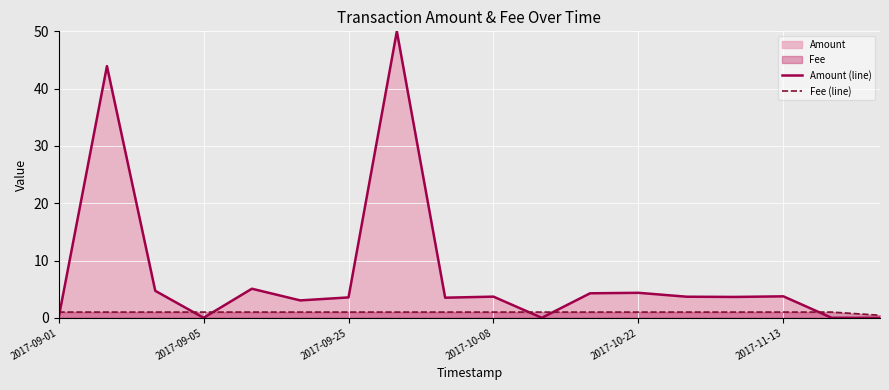

Count the Fee (line) values in the range 1 to 2.

17